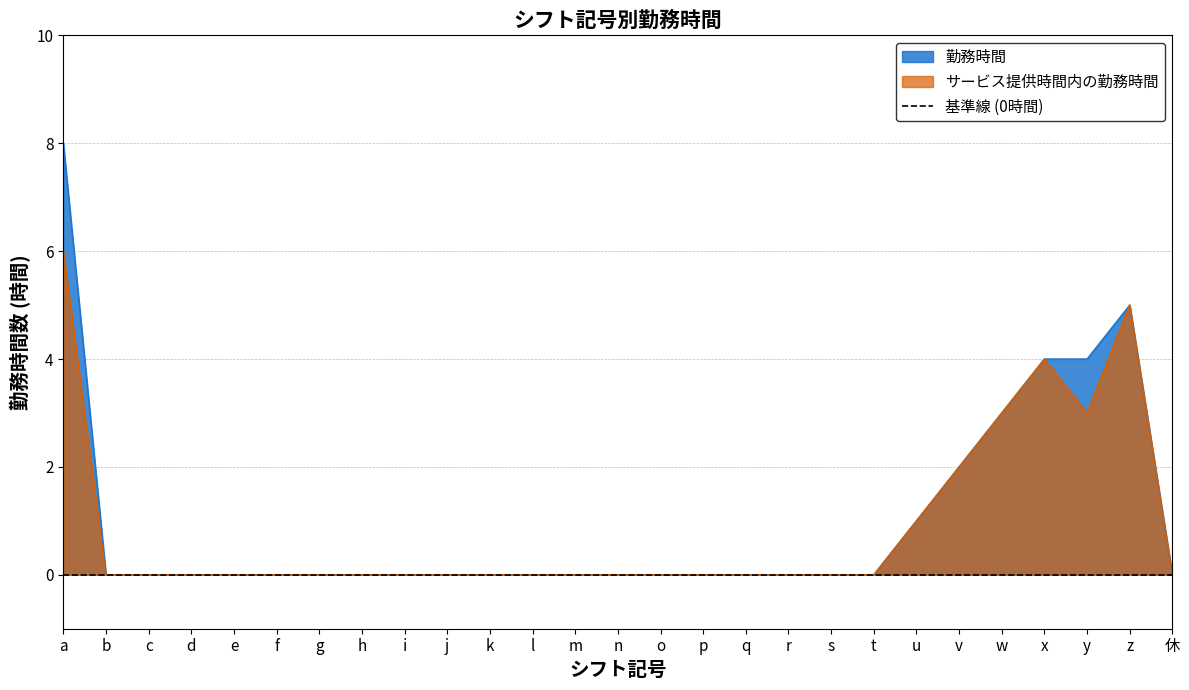

The value of サービス提供時間内の勤務時間 at g is 0. True or false?

True